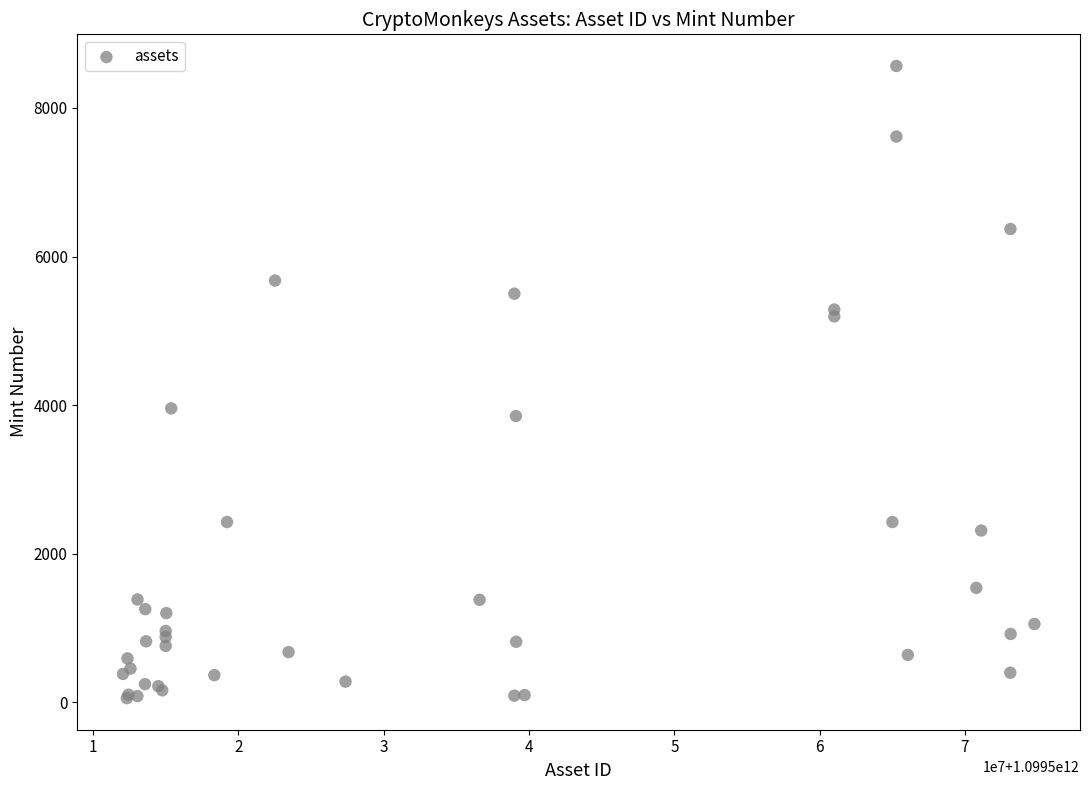

What Y value in the scatter plot is closest to 4311?

3957